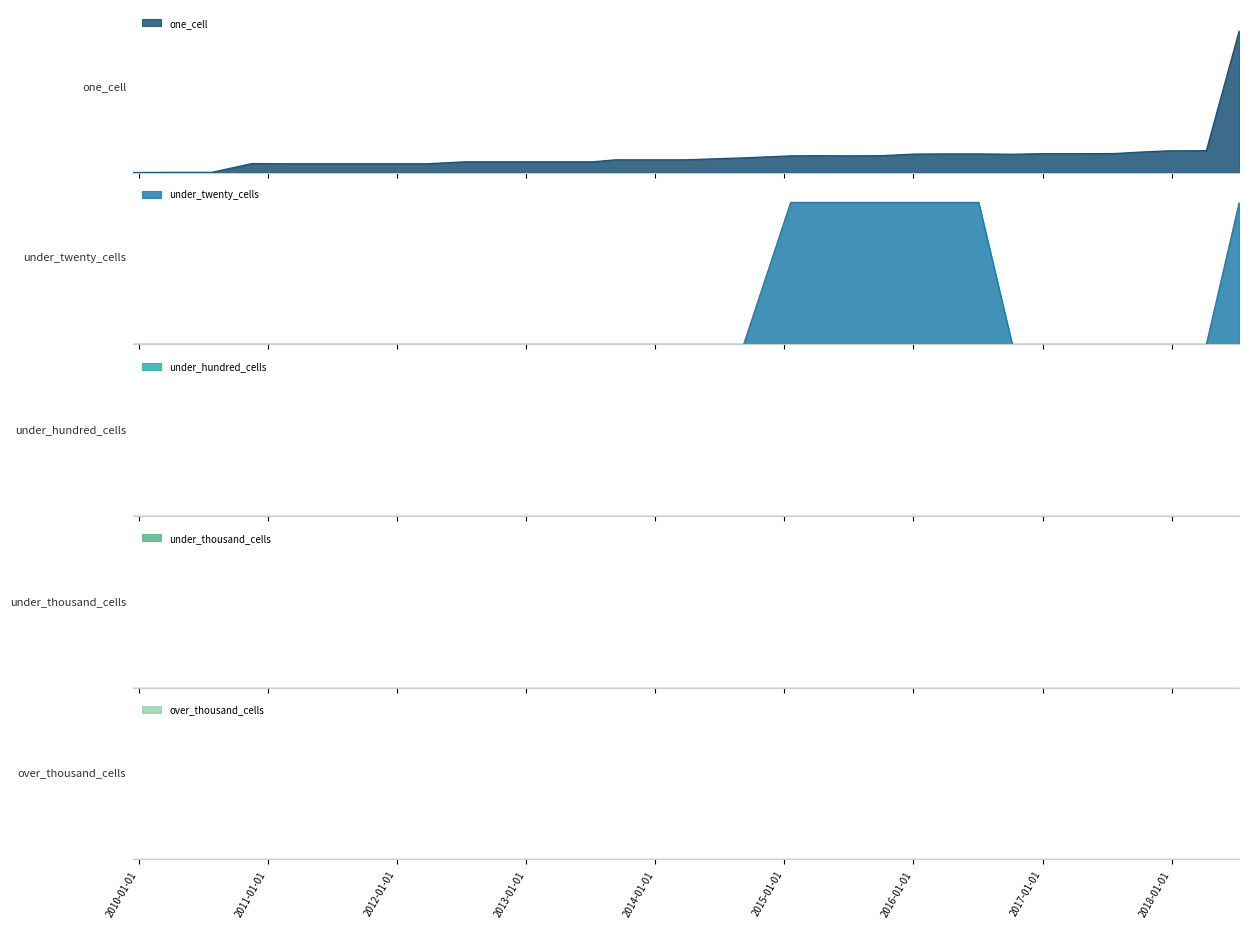

Reading right to left, extract all data points from this chart.

one_cell: 2018-07-11=792	2018-04-09=123	2017-12-22=122	2017-10-12=116	2017-07-24=107	2017-04-12=106	2016-12-27=106	2016-10-07=103	2016-07-04=105	2016-04-05=105	2016-01-04=104	2015-10-01=95	2015-07-03=94	2015-04-09=95	2015-01-19=94	2014-09-08=83	2014-03-28=72	2013-12-20=72	2013-09-10=72	2013-07-09=61	2013-05-21=61	2013-02-20=61	2012-12-11=61	2012-10-31=61	2012-07-13=61	2012-03-26=50	2012-01-18=50	2011-09-05=50	2011-06-10=50	2011-02-21=50	2010-11-17=51	2010-07-26=2	2010-04-01=2	2009-12-16=1
under_twenty_cells: 2018-07-11=1	2018-04-09=0	2017-12-22=0	2017-10-12=0	2017-07-24=0	2017-04-12=0	2016-12-27=0	2016-10-07=0	2016-07-04=1	2016-04-05=1	2016-01-04=1	2015-10-01=1	2015-07-03=1	2015-04-09=1	2015-01-19=1	2014-09-08=0	2014-03-28=0	2013-12-20=0	2013-09-10=0	2013-07-09=0	2013-05-21=0	2013-02-20=0	2012-12-11=0	2012-10-31=0	2012-07-13=0	2012-03-26=0	2012-01-18=0	2011-09-05=0	2011-06-10=0	2011-02-21=0	2010-11-17=0	2010-07-26=0	2010-04-01=0	2009-12-16=0
under_hundred_cells: 2018-07-11=0	2018-04-09=0	2017-12-22=0	2017-10-12=0	2017-07-24=0	2017-04-12=0	2016-12-27=0	2016-10-07=0	2016-07-04=0	2016-04-05=0	2016-01-04=0	2015-10-01=0	2015-07-03=0	2015-04-09=0	2015-01-19=0	2014-09-08=0	2014-03-28=0	2013-12-20=0	2013-09-10=0	2013-07-09=0	2013-05-21=0	2013-02-20=0	2012-12-11=0	2012-10-31=0	2012-07-13=0	2012-03-26=0	2012-01-18=0	2011-09-05=0	2011-06-10=0	2011-02-21=0	2010-11-17=0	2010-07-26=0	2010-04-01=0	2009-12-16=0
under_thousand_cells: 2018-07-11=0	2018-04-09=0	2017-12-22=0	2017-10-12=0	2017-07-24=0	2017-04-12=0	2016-12-27=0	2016-10-07=0	2016-07-04=0	2016-04-05=0	2016-01-04=0	2015-10-01=0	2015-07-03=0	2015-04-09=0	2015-01-19=0	2014-09-08=0	2014-03-28=0	2013-12-20=0	2013-09-10=0	2013-07-09=0	2013-05-21=0	2013-02-20=0	2012-12-11=0	2012-10-31=0	2012-07-13=0	2012-03-26=0	2012-01-18=0	2011-09-05=0	2011-06-10=0	2011-02-21=0	2010-11-17=0	2010-07-26=0	2010-04-01=0	2009-12-16=0
over_thousand_cells: 2018-07-11=0	2018-04-09=0	2017-12-22=0	2017-10-12=0	2017-07-24=0	2017-04-12=0	2016-12-27=0	2016-10-07=0	2016-07-04=0	2016-04-05=0	2016-01-04=0	2015-10-01=0	2015-07-03=0	2015-04-09=0	2015-01-19=0	2014-09-08=0	2014-03-28=0	2013-12-20=0	2013-09-10=0	2013-07-09=0	2013-05-21=0	2013-02-20=0	2012-12-11=0	2012-10-31=0	2012-07-13=0	2012-03-26=0	2012-01-18=0	2011-09-05=0	2011-06-10=0	2011-02-21=0	2010-11-17=0	2010-07-26=0	2010-04-01=0	2009-12-16=0